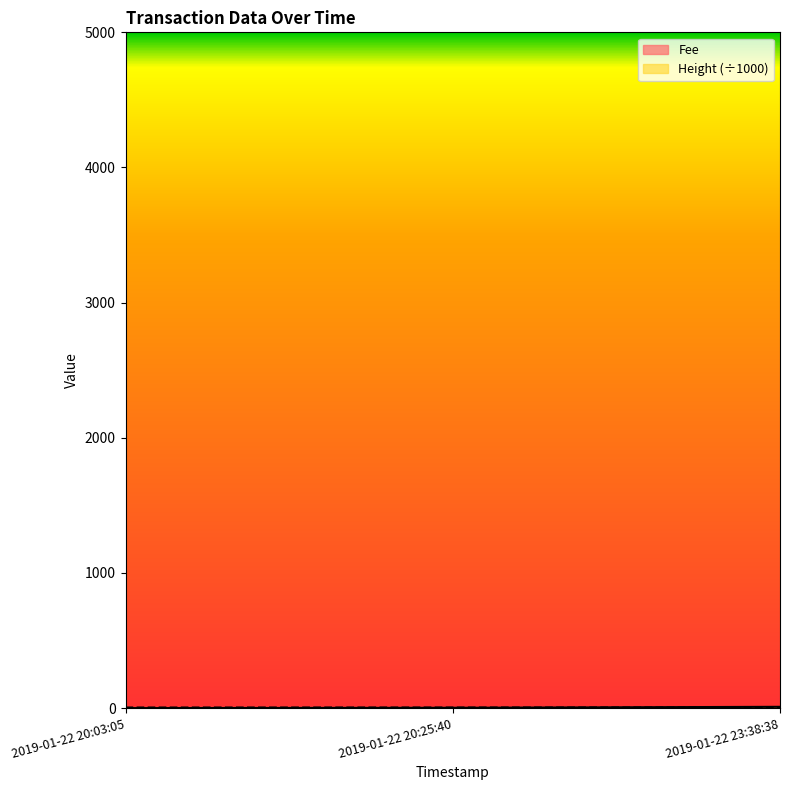

What is the label of the 1st point from the left?

2019-01-22 20:03:05